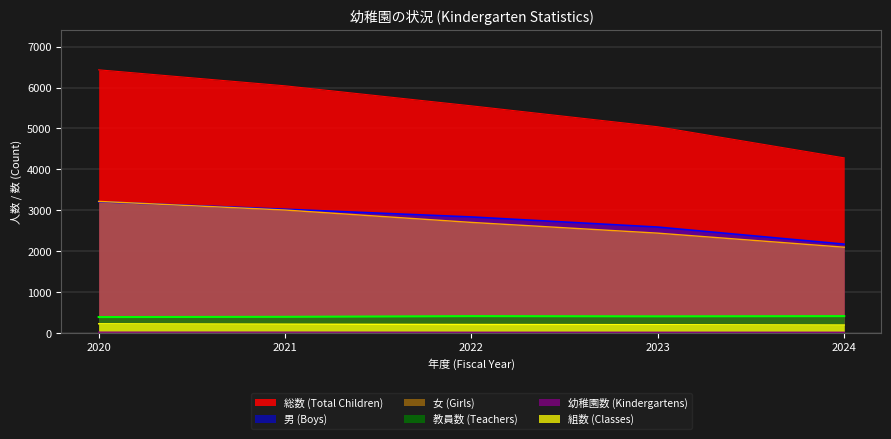

Is the value of 総数 (Total Children) at 2022 greater than the value of 組数 (Classes) at 2023?

Yes